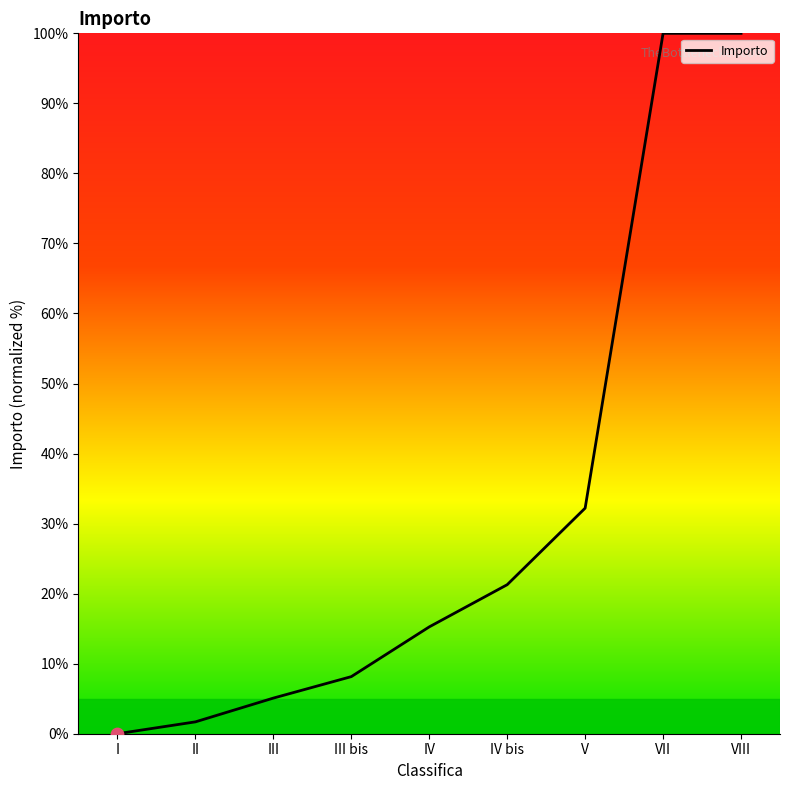

What is the change in value from V to VII?

+67.8